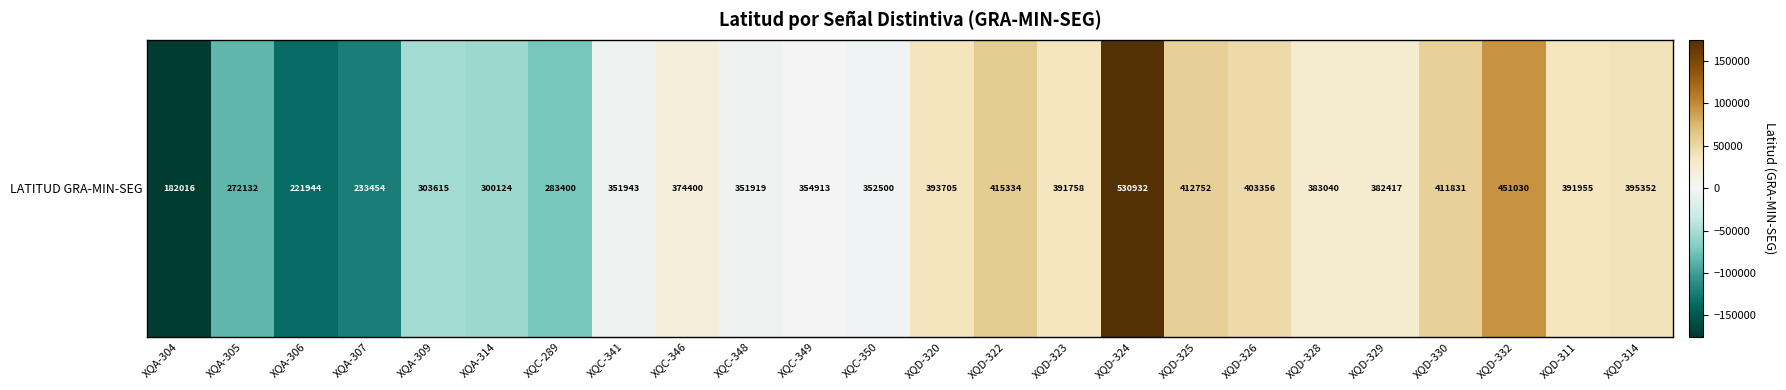

Which has a higher value, XQC-348 or XQD-330?

XQD-330